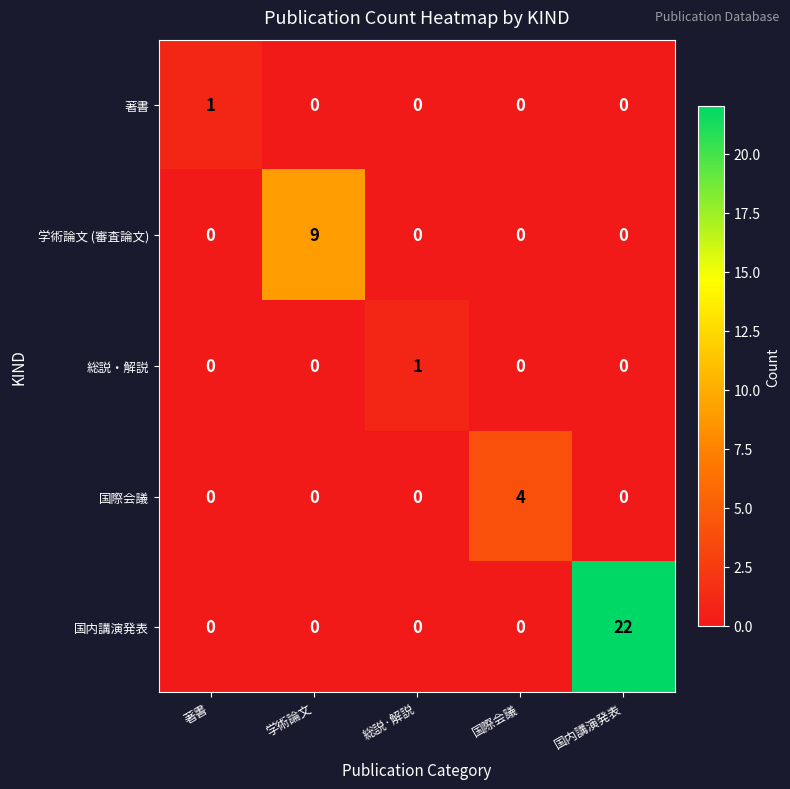

Which series changed the most between 著書 and 国際会議?

国際会議